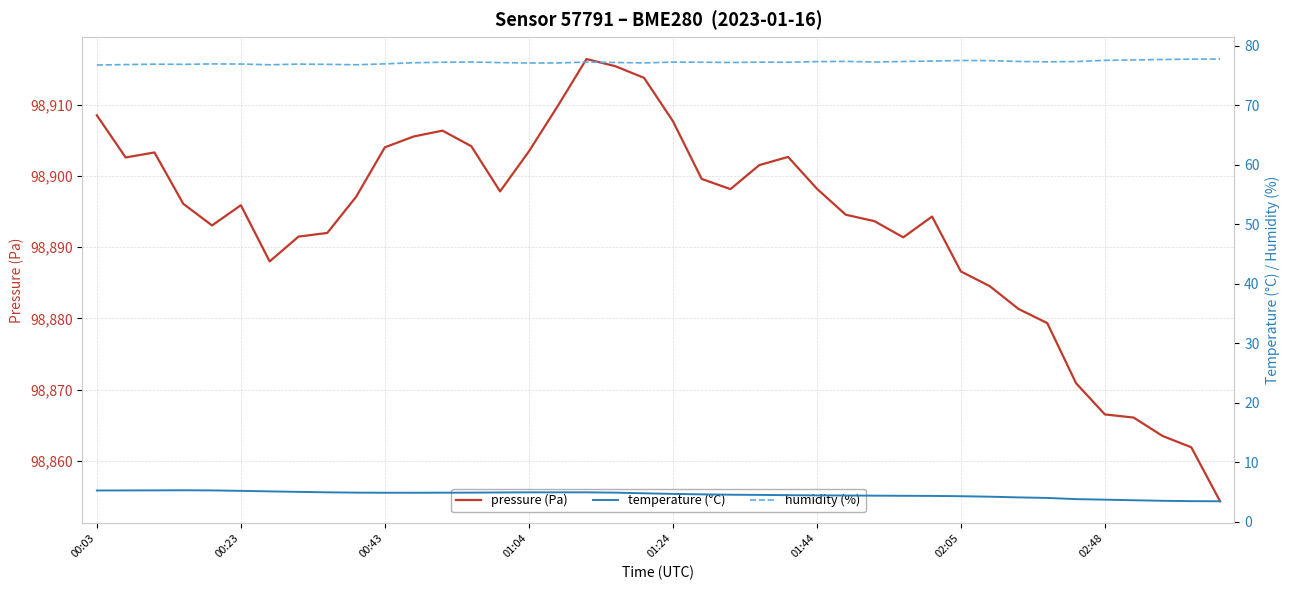

What is the sum of all pressure (Pa) values?

3955741.5